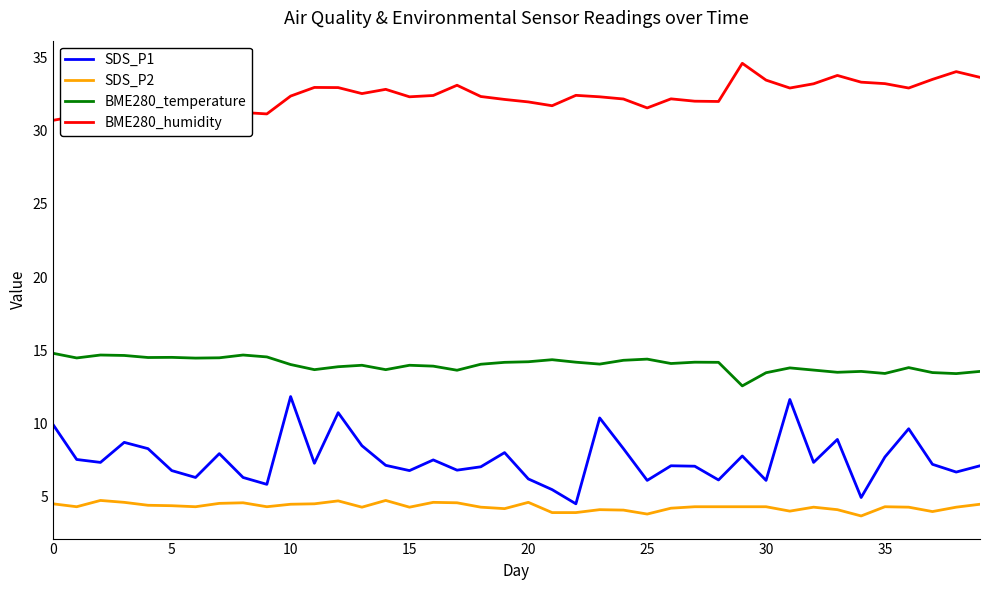

What is the difference between the maximum and minimum values in the BME280_humidity series?

3.9